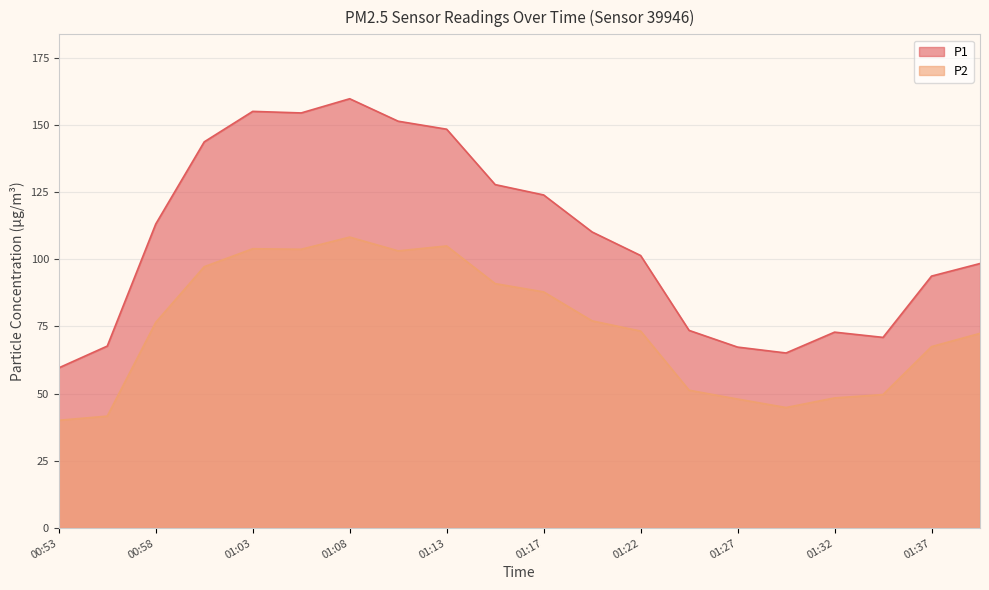

List the series in order of their overall mean, highest first.

P1, P2